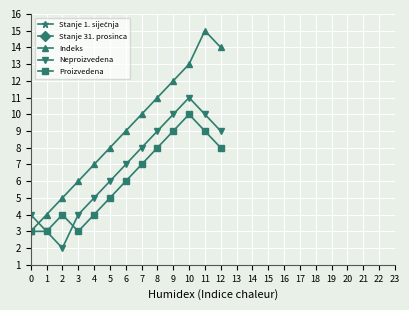

True or false: Stanje 1. siječnja and Neproizvedena intersect in this chart.

False